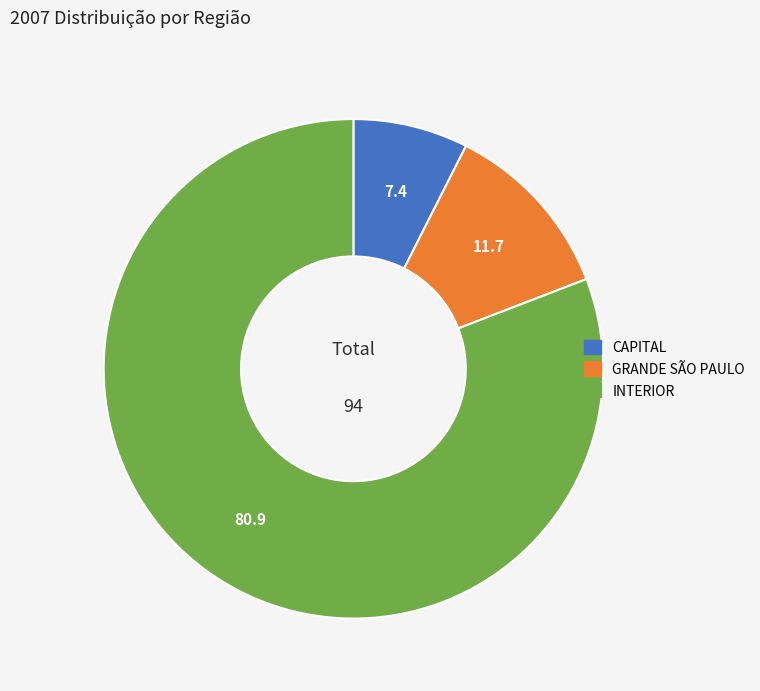

Is GRANDE SÃO PAULO the majority of the pie?

No